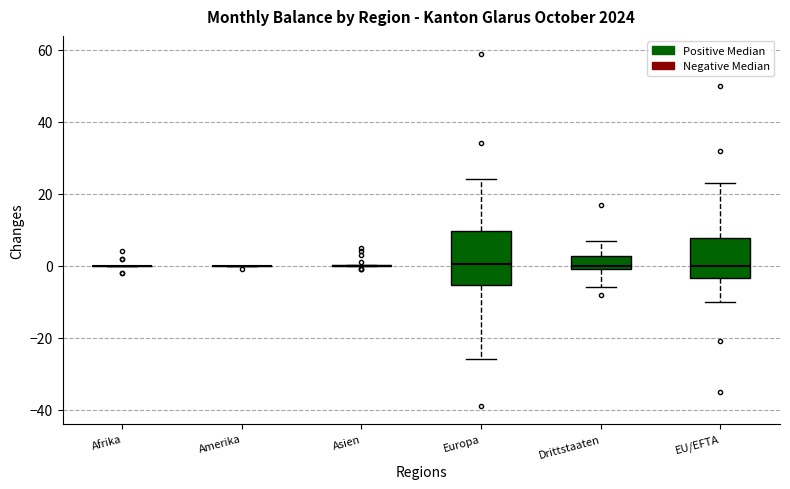

Where is the lower edge of the box for EU/EFTA on the y-axis? The values are not printed on the chart, so give them approximately, as read against the axis.

-4